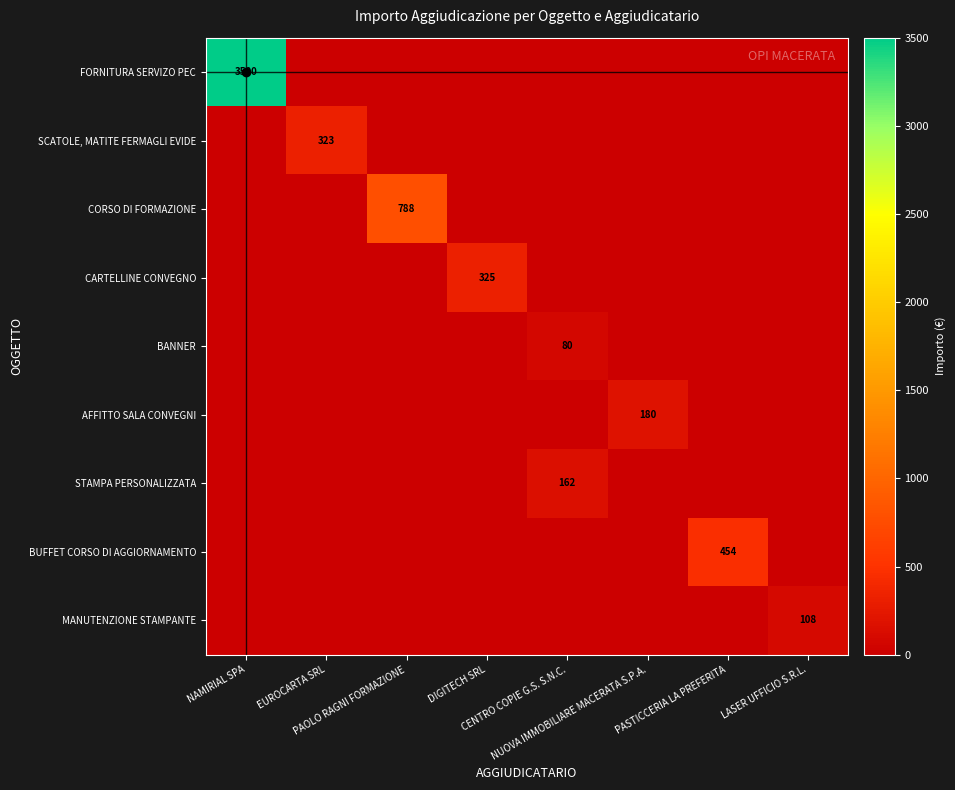

Which series has the widest spread of values?

FORNITURA SERVIZO PEC